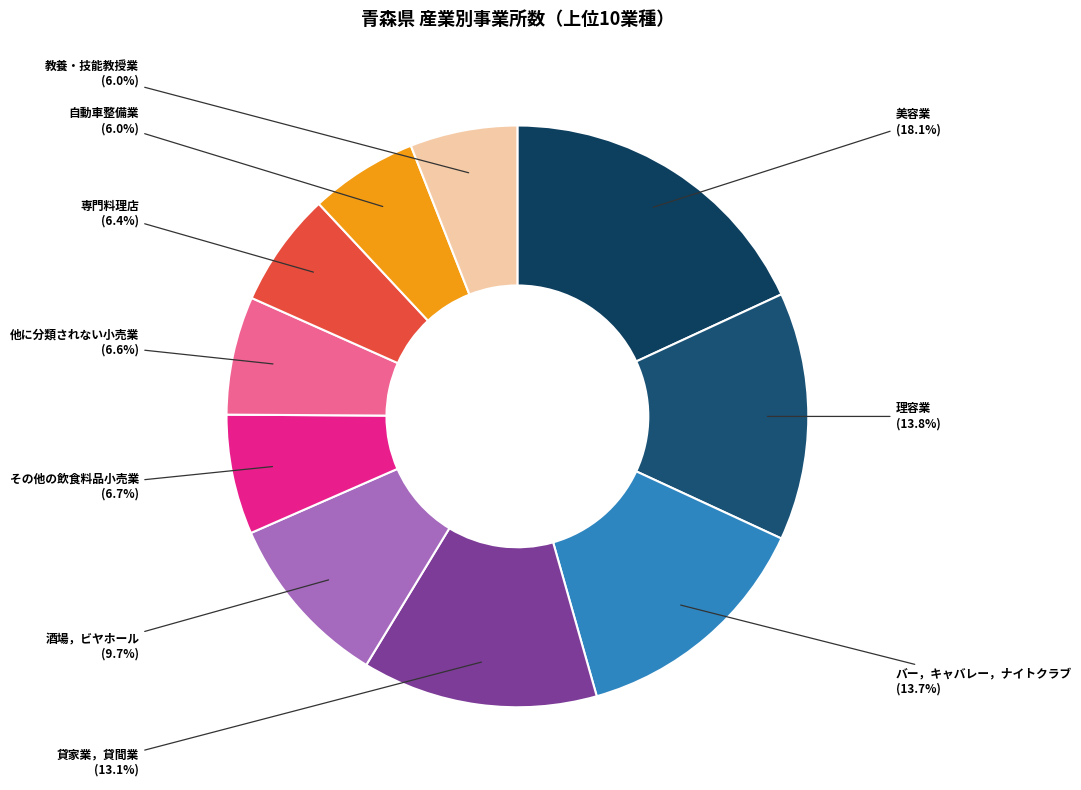

Count the number of slices in the pie.

10